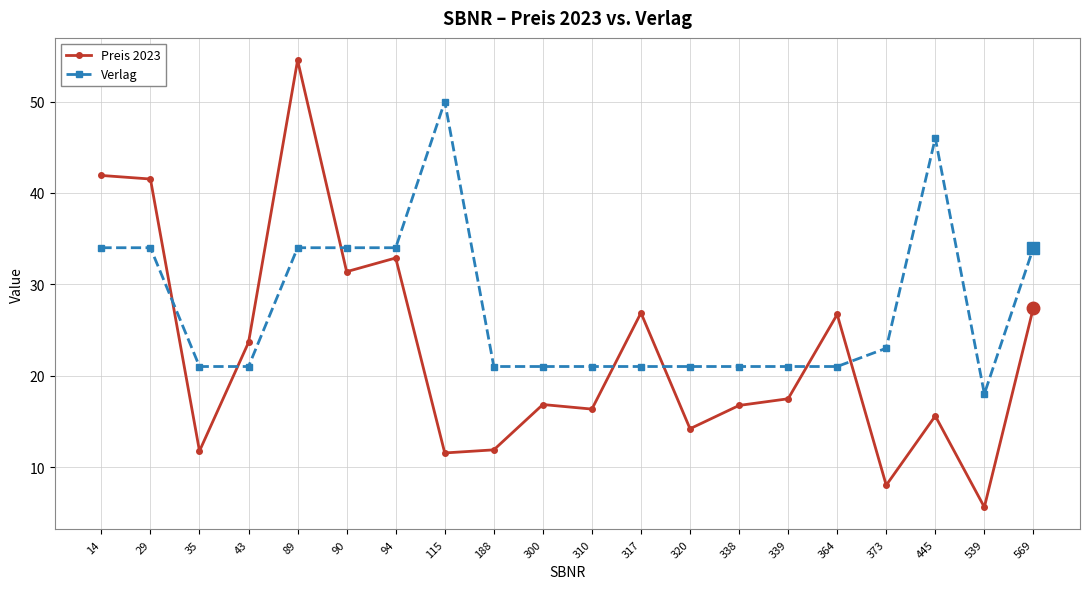

Rank the series by their maximum value, from lowest to highest.

Verlag, Preis 2023